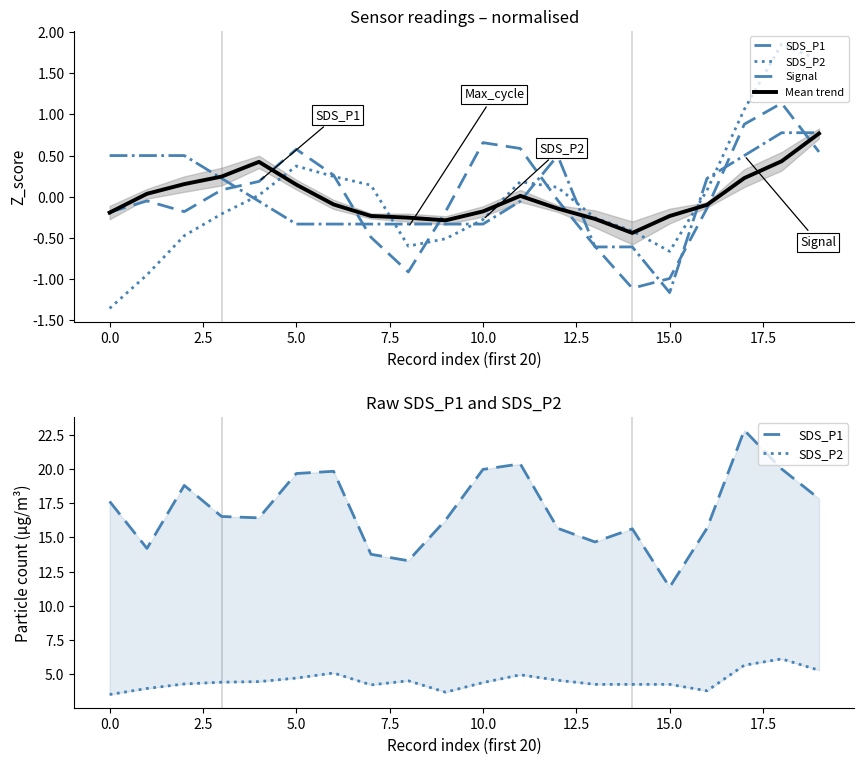

True or false: SDS_P1 has more than 2 points higher than both neighbors.

True